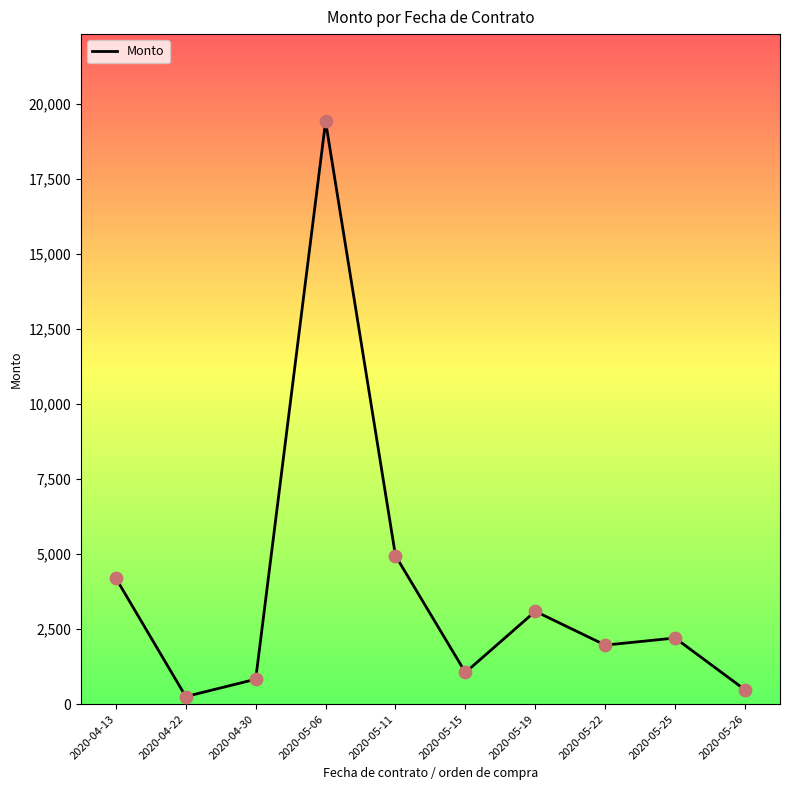

Between 2020-05-06 and 2020-05-11, which is larger?

2020-05-06